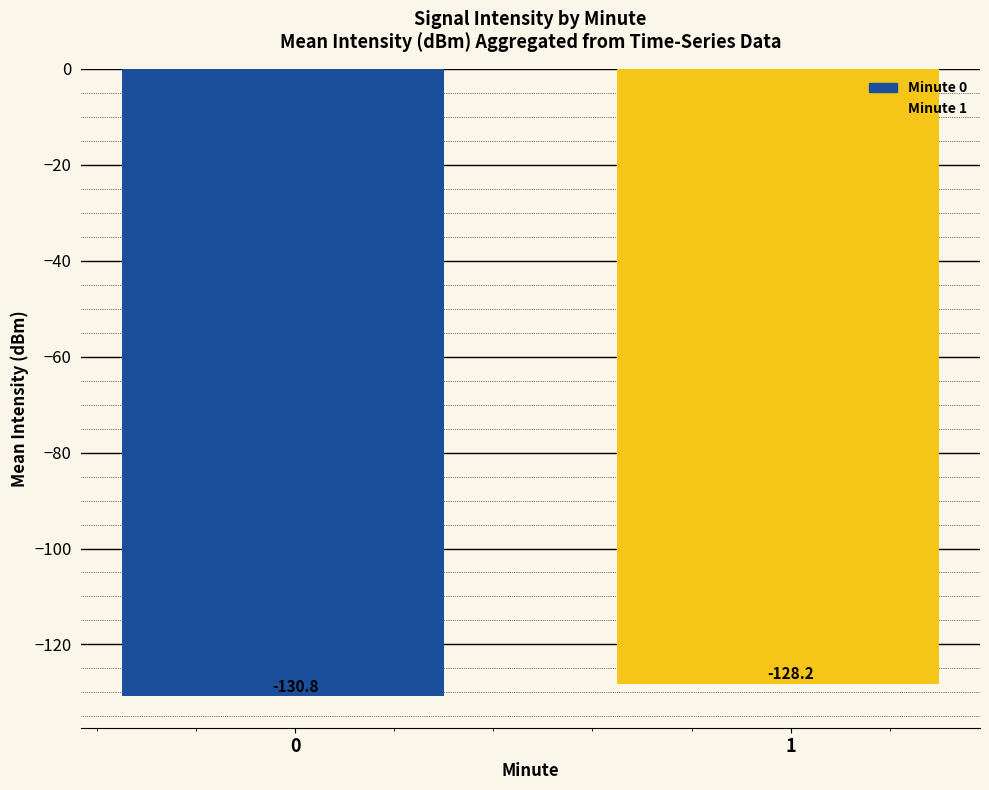

What is the approximate value at 1?

-128.2